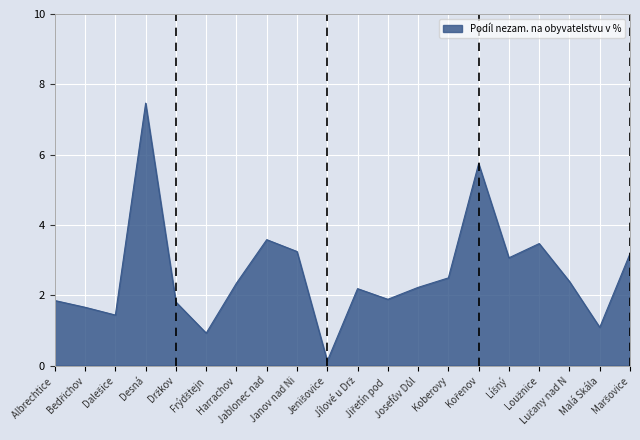

What is the greatest value displayed?

7.5